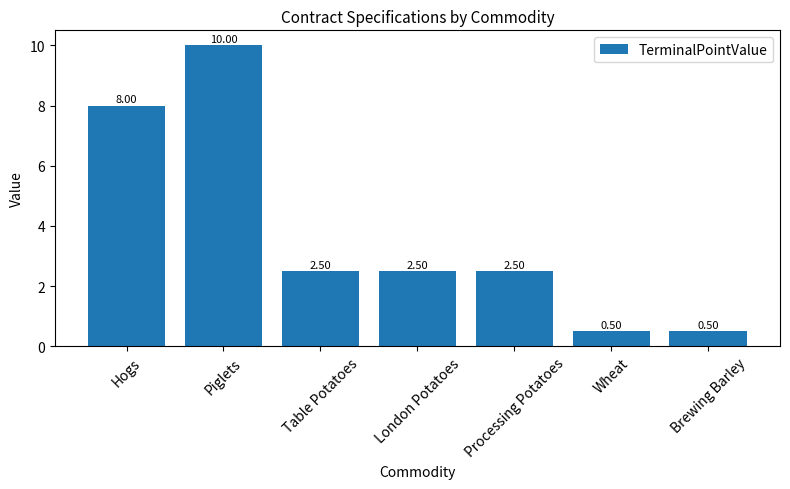

Which category has the highest value across all series?

Piglets